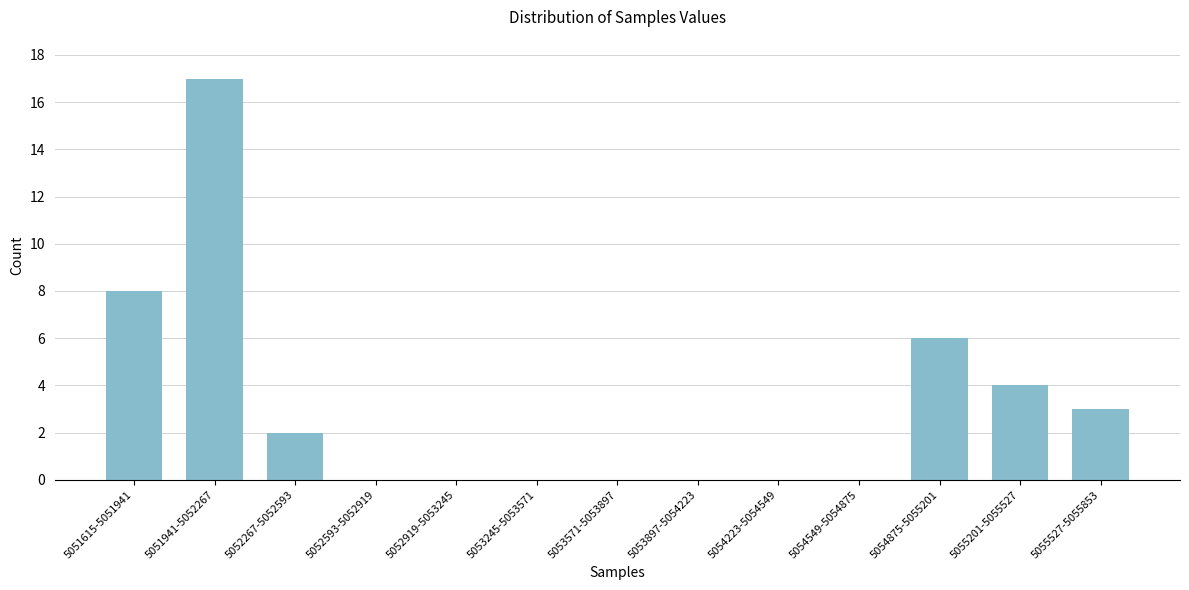

Reading right to left, list all the values displayed in this chart.

5055527-5055853=3	5055201-5055527=4	5054875-5055201=6	5054549-5054875=0	5054223-5054549=0	5053897-5054223=0	5053571-5053897=0	5053245-5053571=0	5052919-5053245=0	5052593-5052919=0	5052267-5052593=2	5051941-5052267=17	5051615-5051941=8